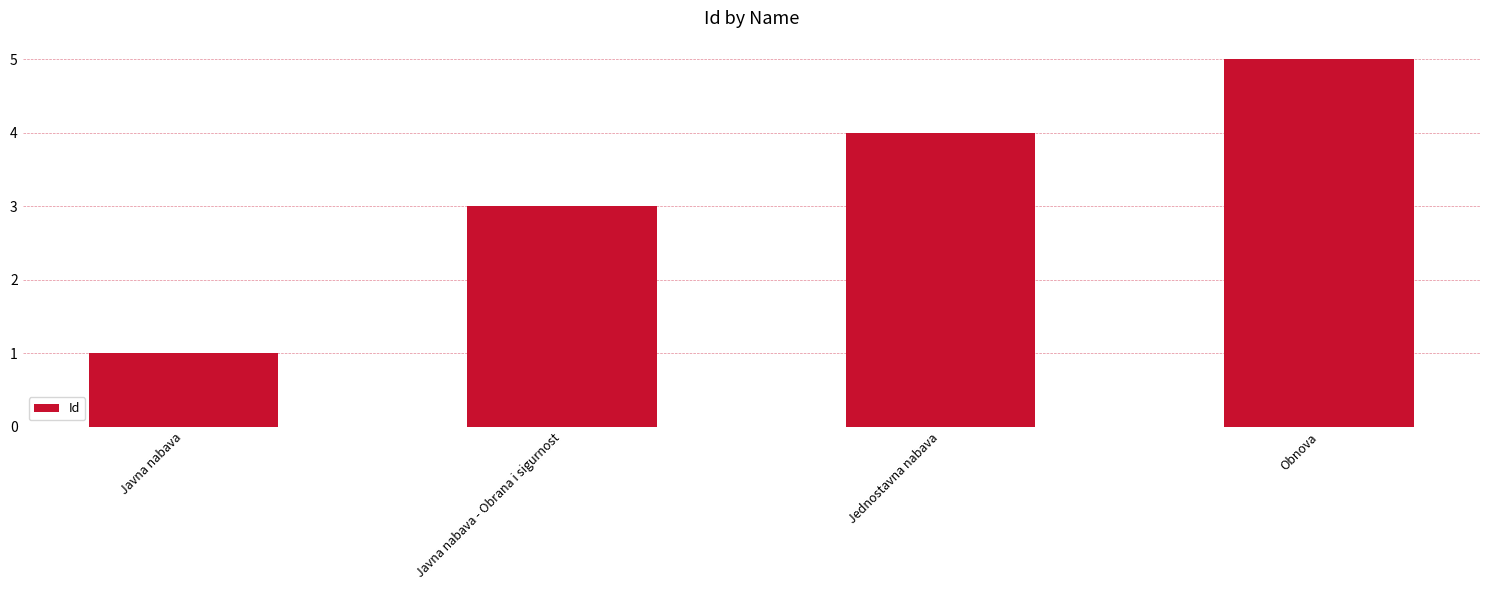

Where is the data nearest to the value 3?

Javna nabava - Obrana i sigurnost